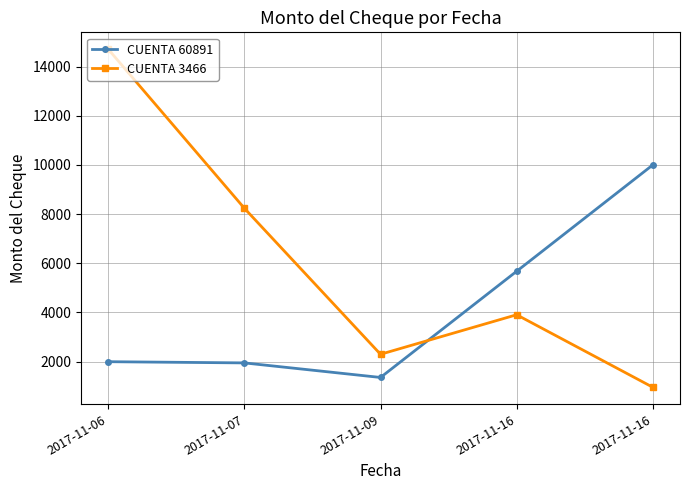

How many categories are shown in the chart?

5